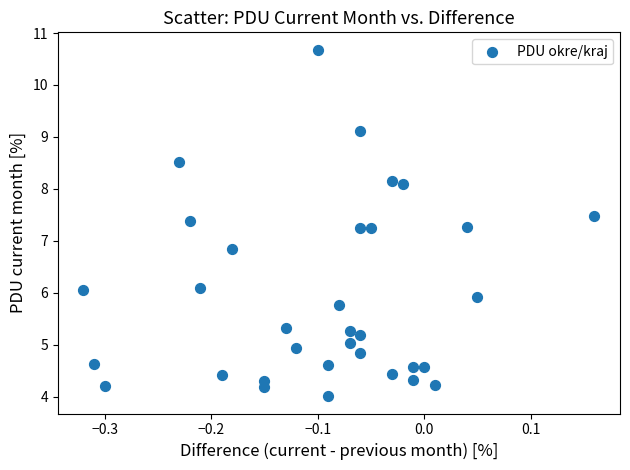

What is the range of Y values (max minus min)?

6.7